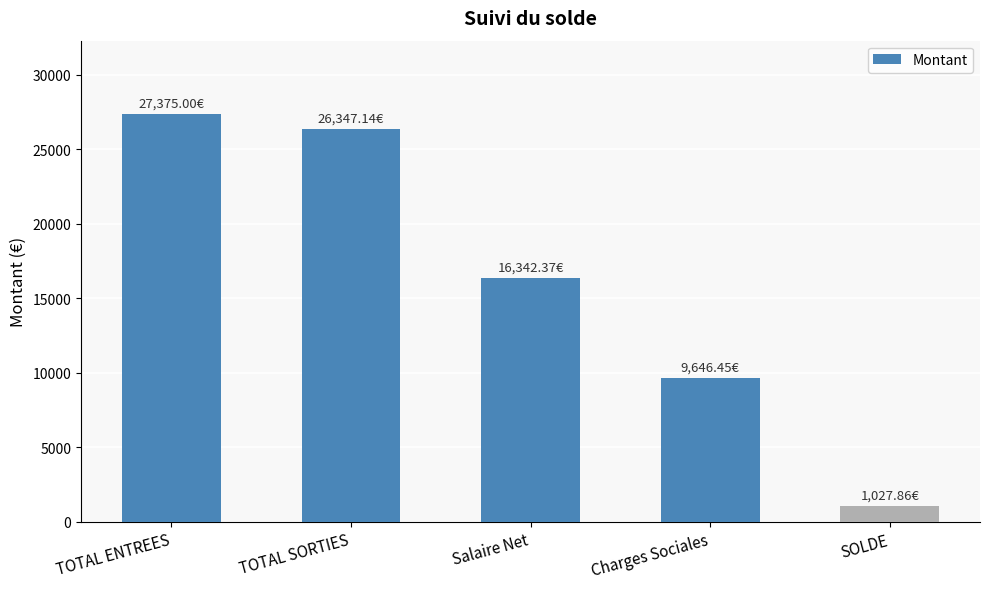

What is the label of the 5th bar from the right?

TOTAL ENTREES